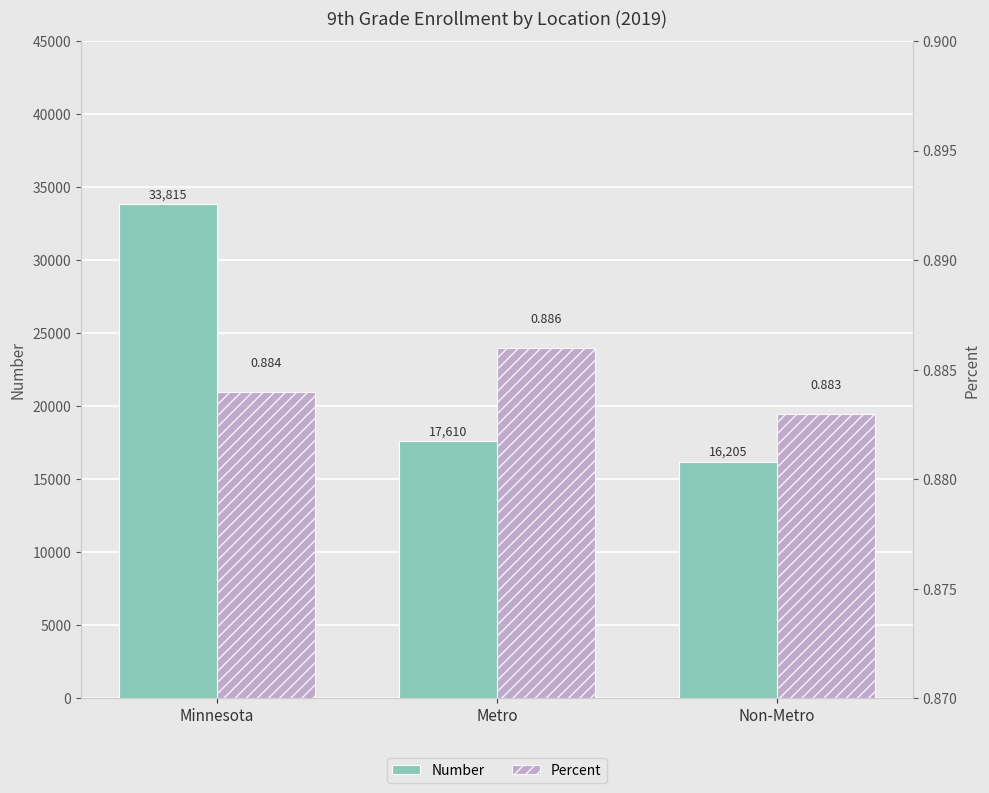

Reading left to right, transcribe all the data shown in this chart.

Number: Minnesota=33815.0	Metro=17610.0	Non-Metro=16205.0
Percent: Minnesota=0.9	Metro=0.9	Non-Metro=0.9